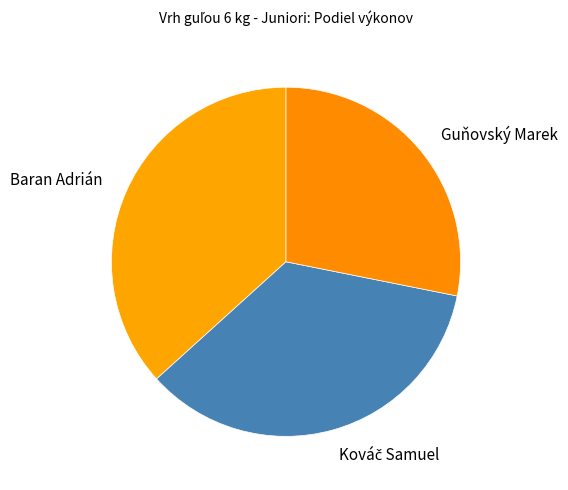

Combined, do Guňovský Marek and Baran Adrián account for over 50%?

Yes